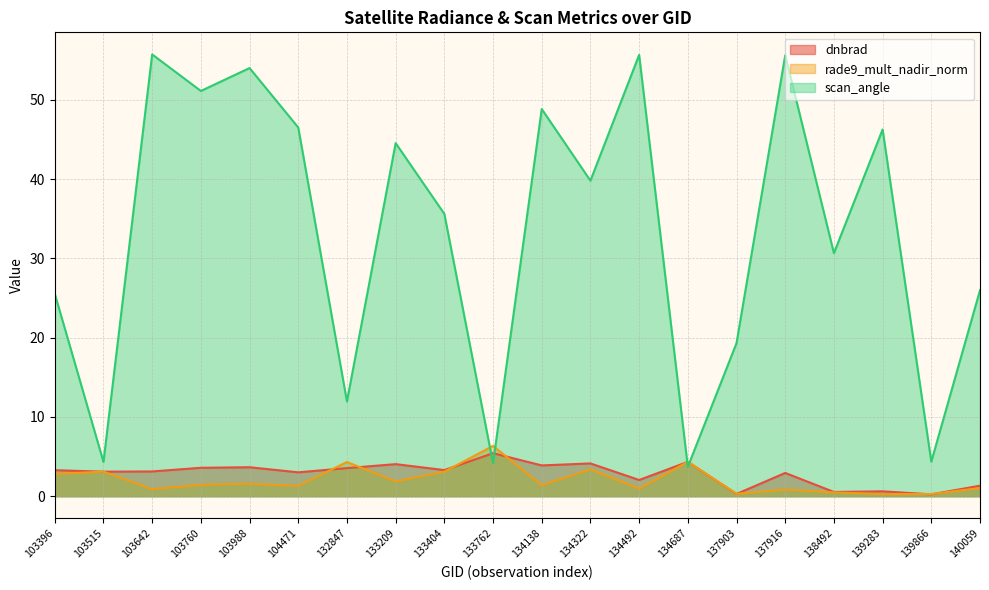

What is the value of the rade9_mult_nadir_norm point at the 14th from the left?

4.3